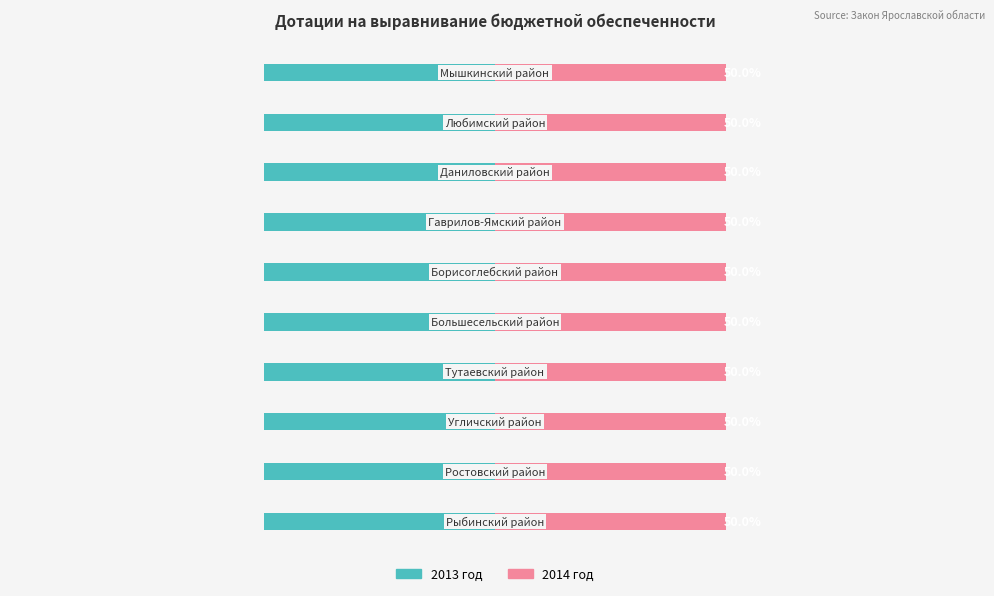

Read the 2014 год (руб.) value at Борисоглебский район, to the nearest 50.

11868000